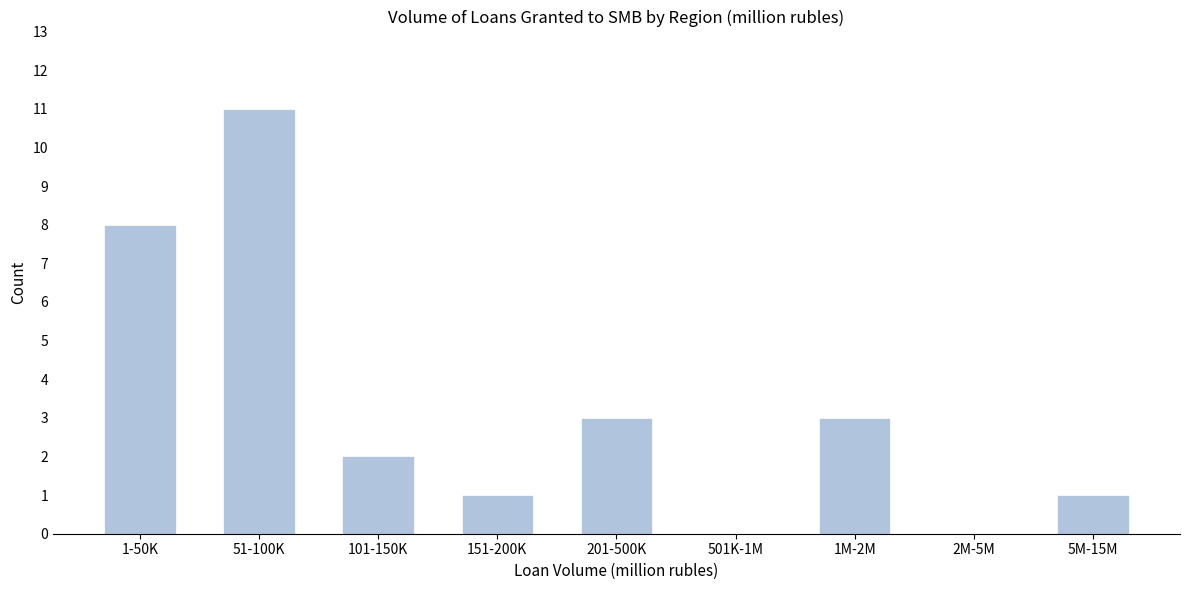

Reading left to right, extract all data points from this chart.

1-50K=8	51-100K=11	101-150K=2	151-200K=1	201-500K=3	501K-1M=0	1M-2M=3	2M-5M=0	5M-15M=1